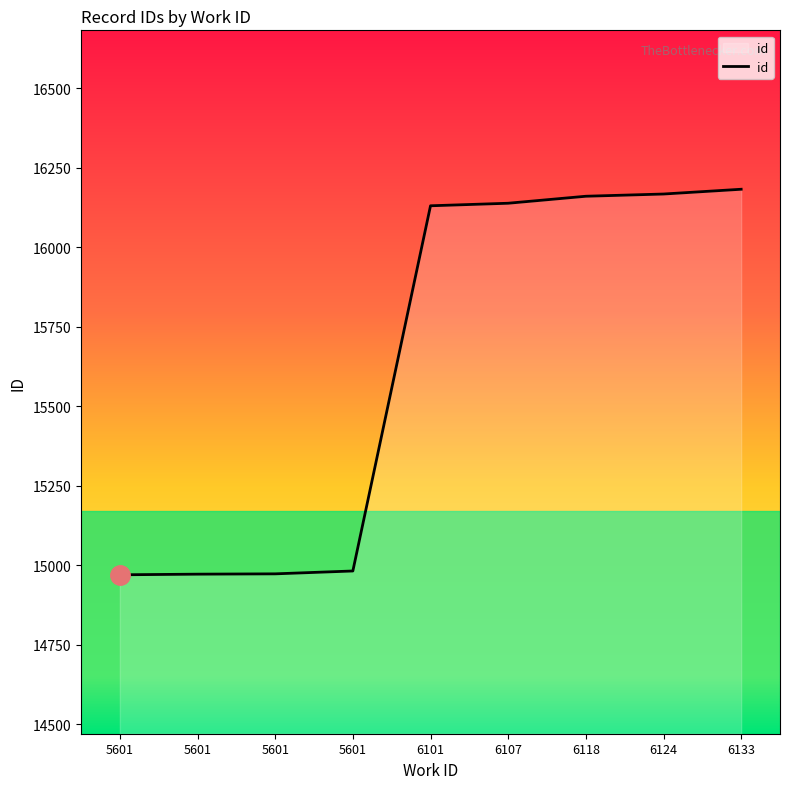

Is it true that the value at 5601 is 14970?

True